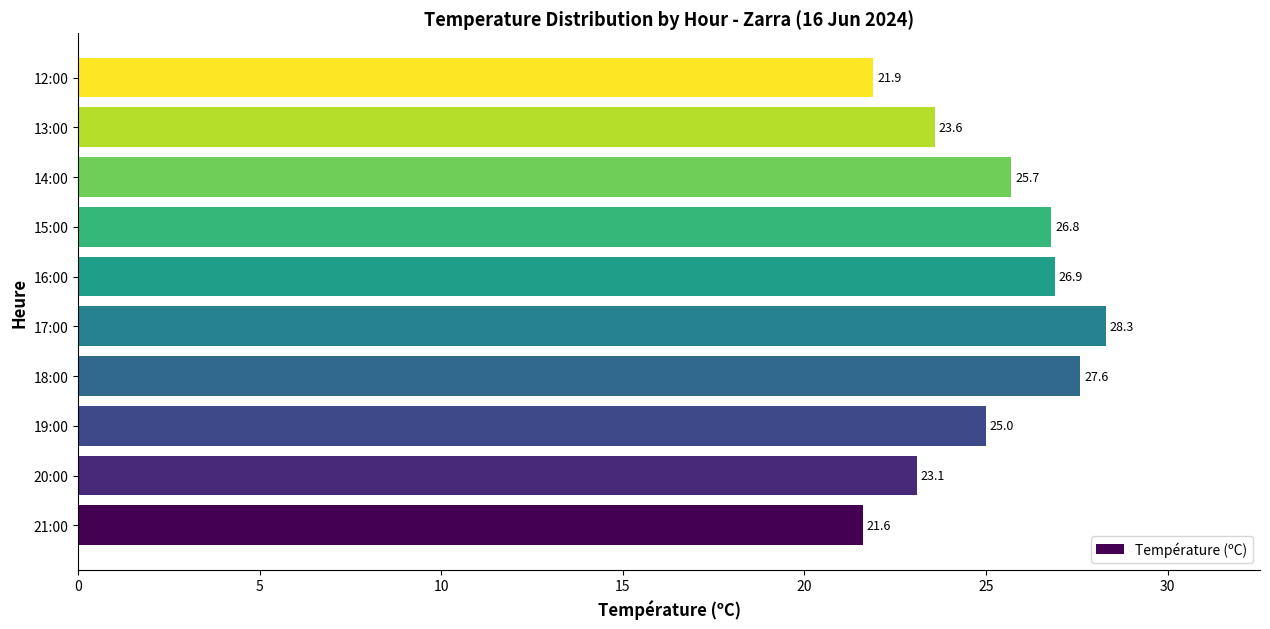

What is the minimum value shown in the chart?

21.6